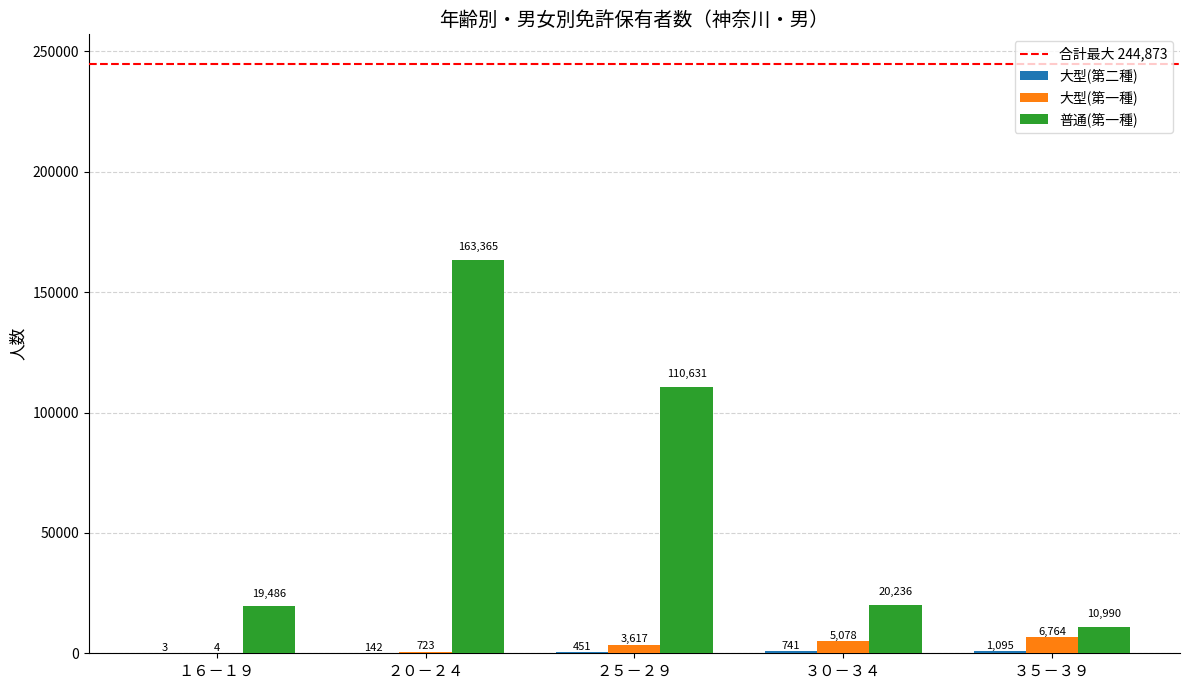

What is the average value of the 普通(第一種) series?

64942